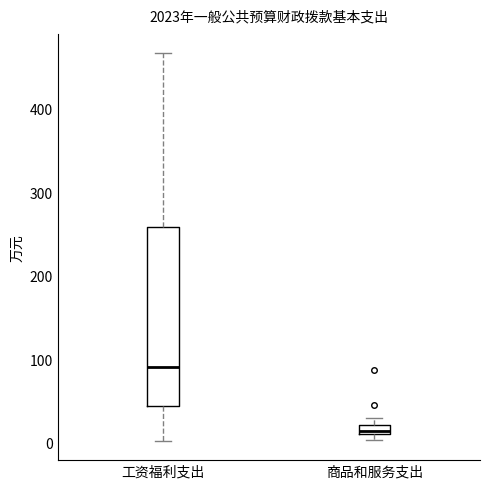

Where is the lower edge of the box for 工资福利支出 on the y-axis? The values are not printed on the chart, so give them approximately, as read against the axis.

40